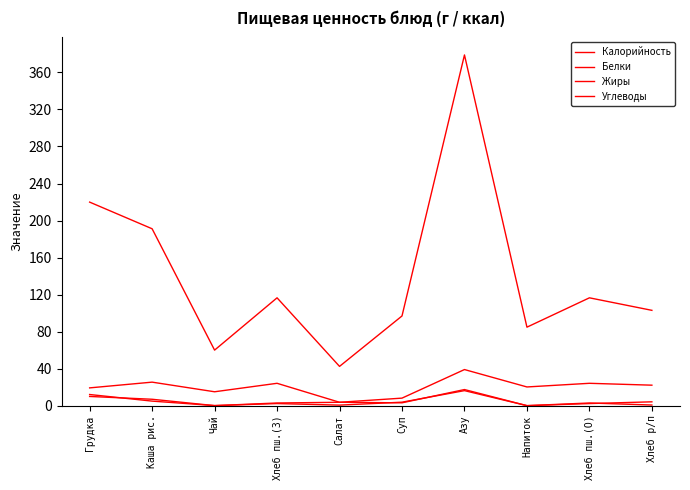

Does the chart have visible grid lines?

No